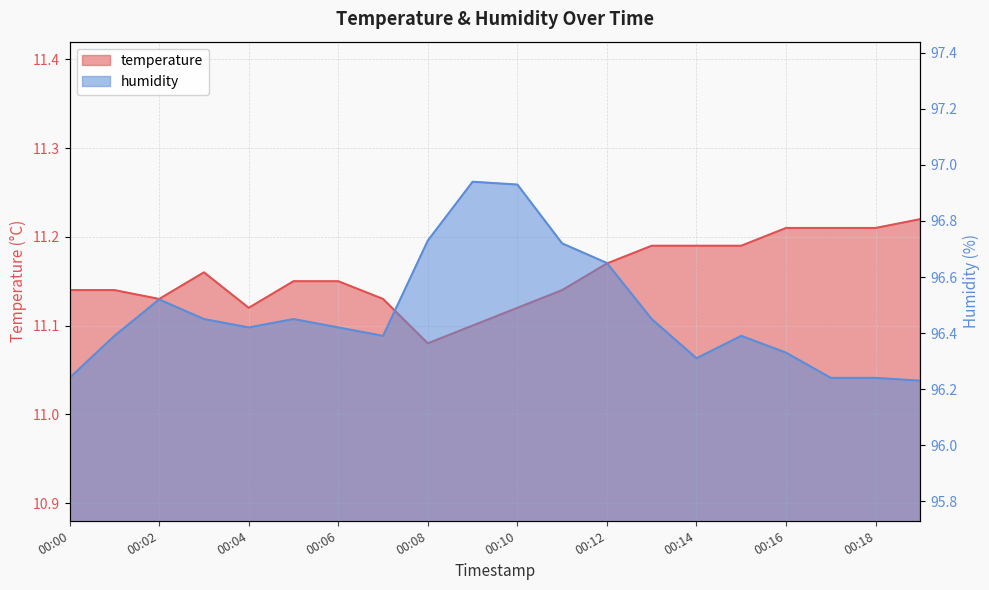

The value of temperature at 00:06 is 11.2. True or false?

True